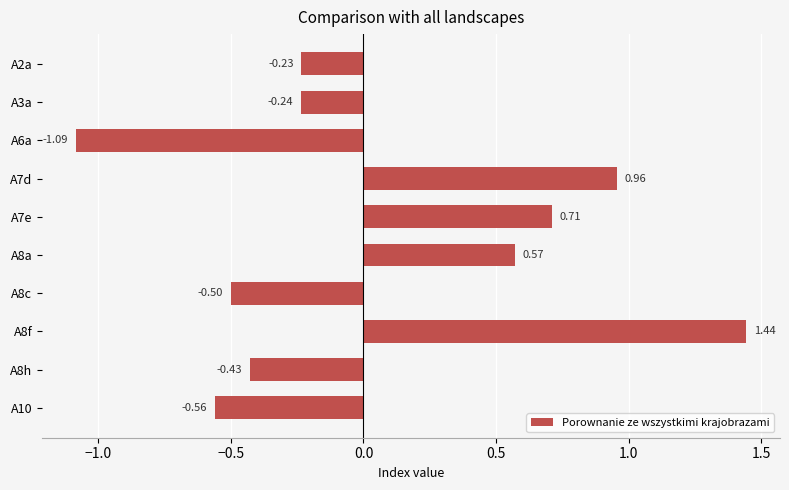

Rank the categories by value from highest to lowest.

A8f, A7d, A7e, A8a, A2a, A3a, A8h, A8c, A10, A6a